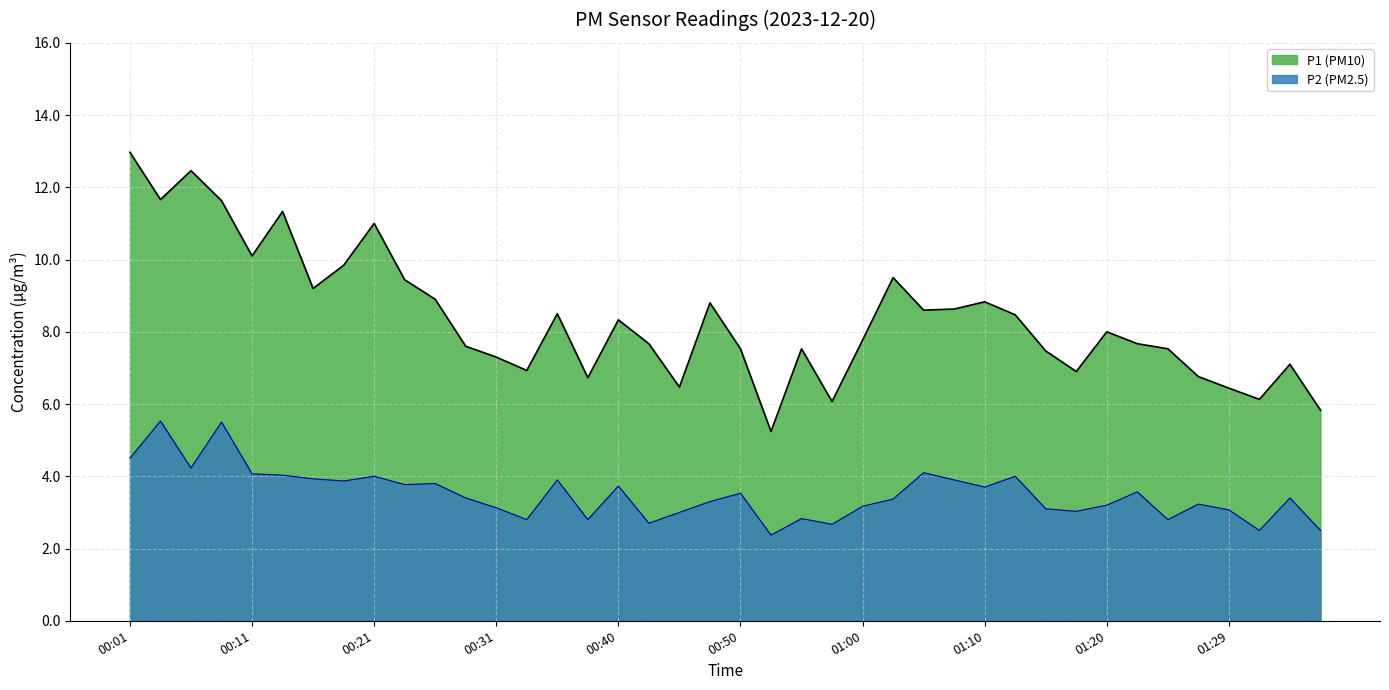

What is the sum of the values at 00:50 and 00:43?

6.2